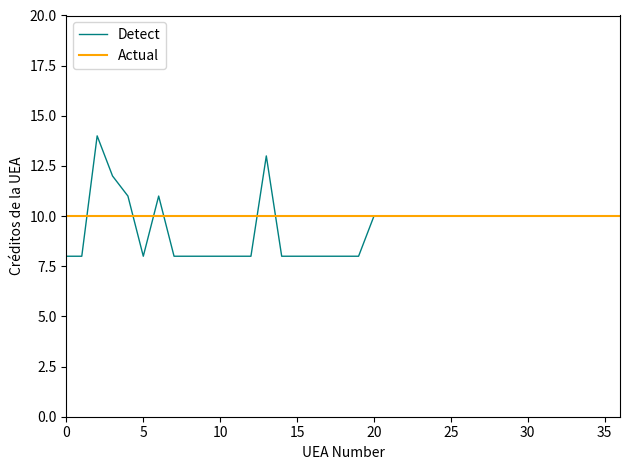

Which series has the largest range (max minus min)?

Detect